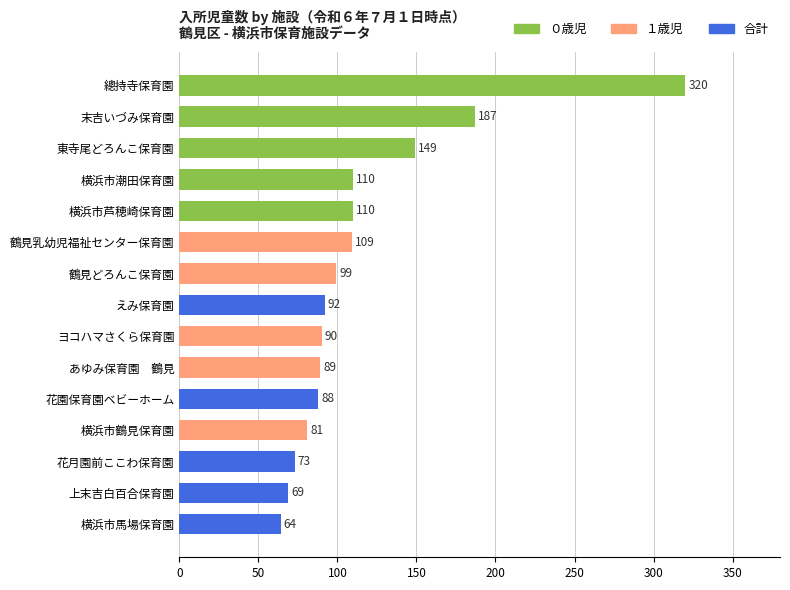

Is it true that the value at 上末吉白百合保育園 is 69?

True